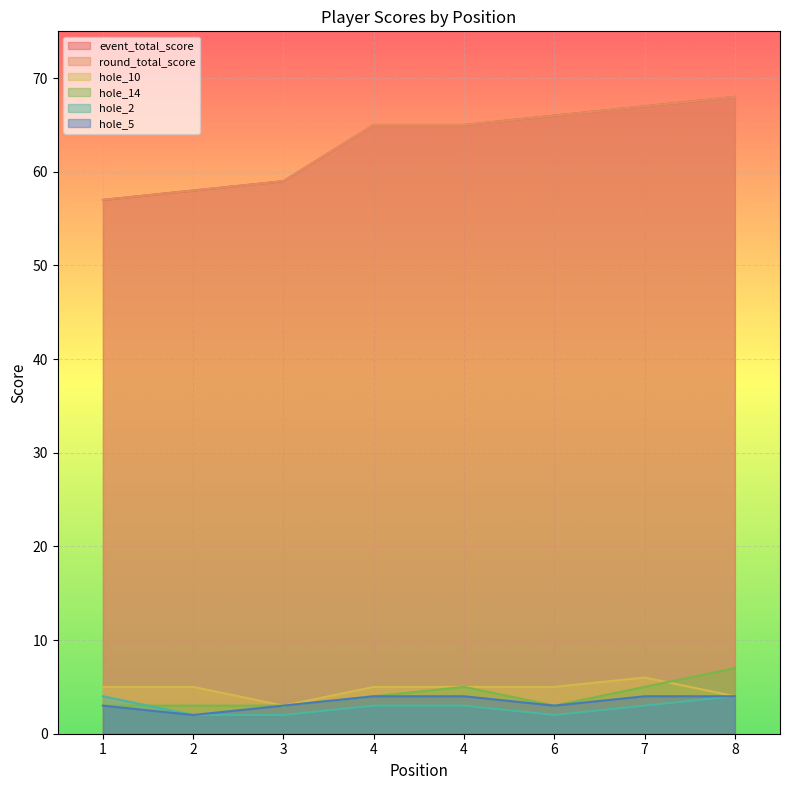

Reading left to right, transcribe all the data shown in this chart.

event_total_score: 1=57	2=58	3=59	4=65	4=65	6=66	7=67	8=68
round_total_score: 1=57	2=58	3=59	4=65	4=65	6=66	7=67	8=68
hole_10: 1=5	2=5	3=3	4=5	4=5	6=5	7=6	8=4
hole_14: 1=3	2=3	3=3	4=4	4=5	6=3	7=5	8=7
hole_2: 1=4	2=2	3=2	4=3	4=3	6=2	7=3	8=4
hole_5: 1=3	2=2	3=3	4=4	4=4	6=3	7=4	8=4